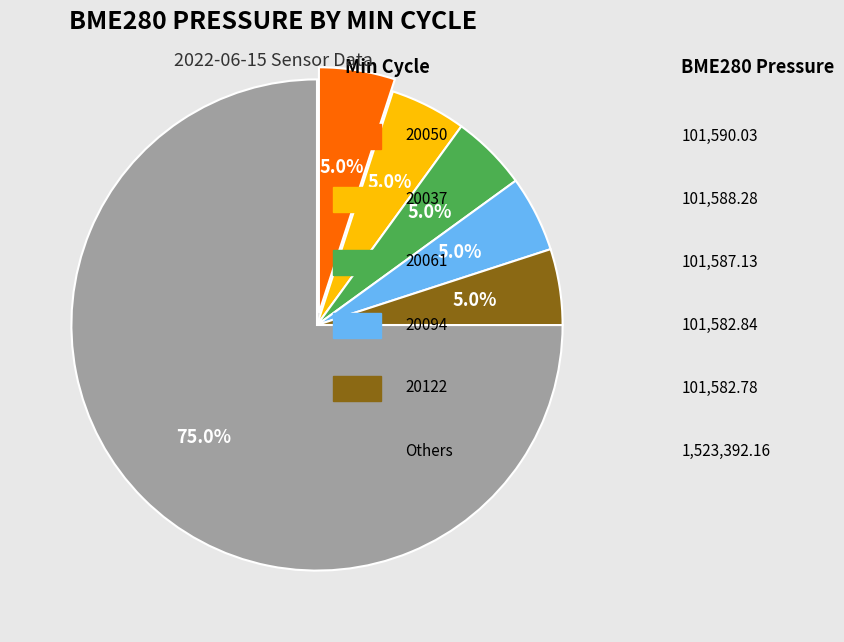

Count the number of slices in the pie.

6